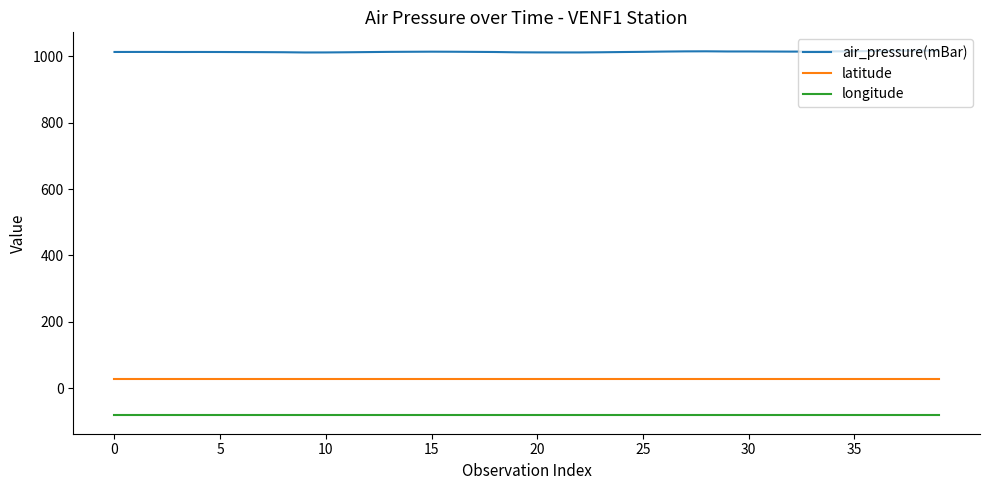

What is the minimum value shown in the chart?

-82.5